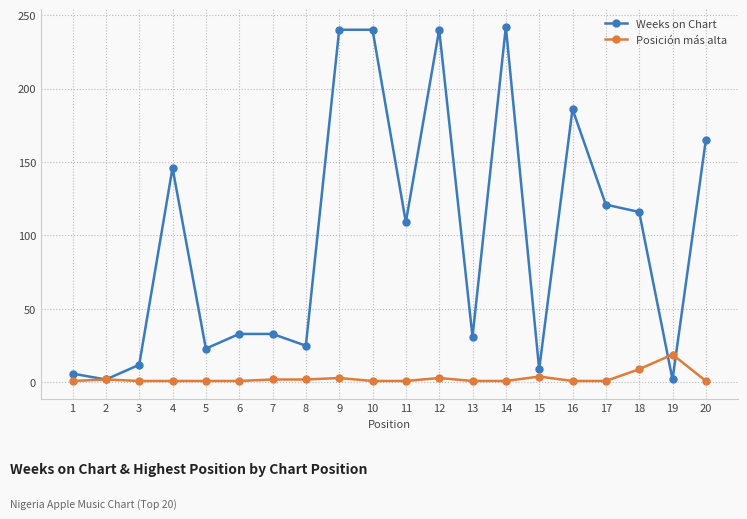

Read the Posición más alta value at 19, to the nearest 5.

20